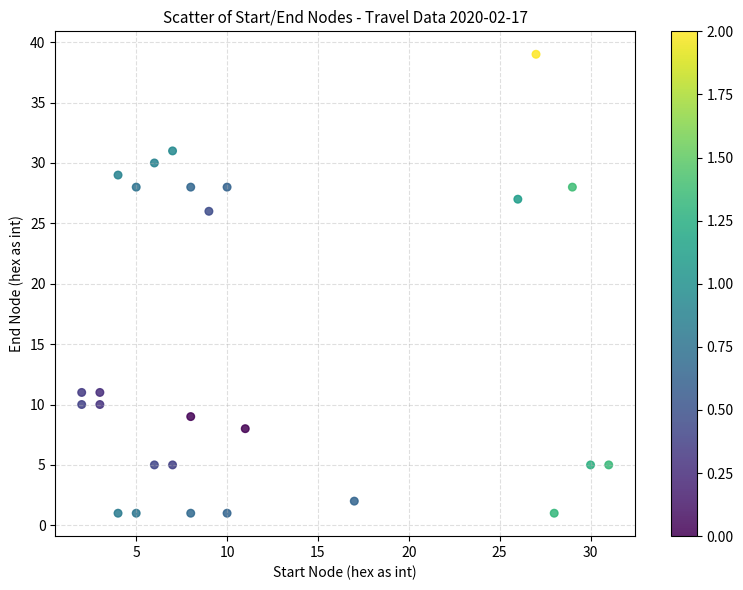

What Y value in the scatter plot is closest to 20?

26